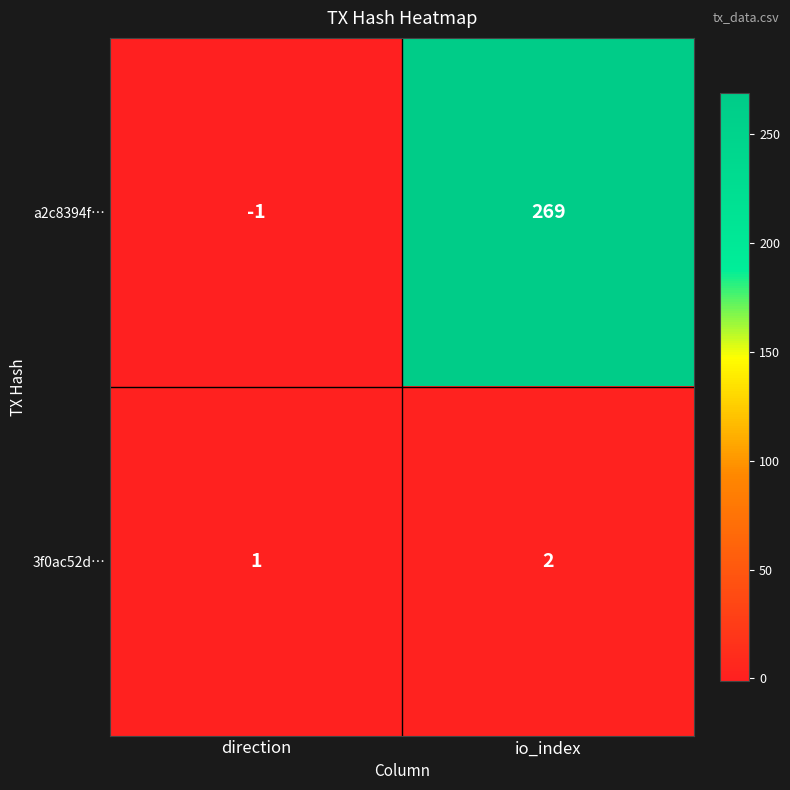

Where is 3f0ac52d… nearest to the value 1?

direction